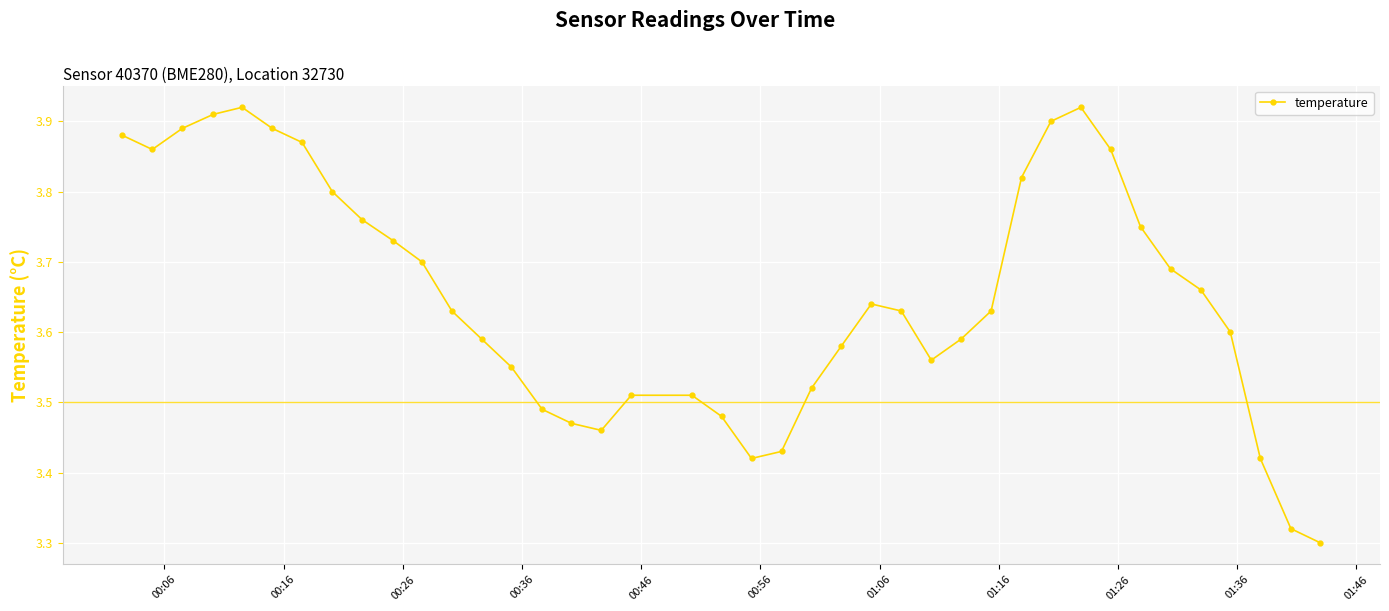

Count the values in the range 3 to 4.

40